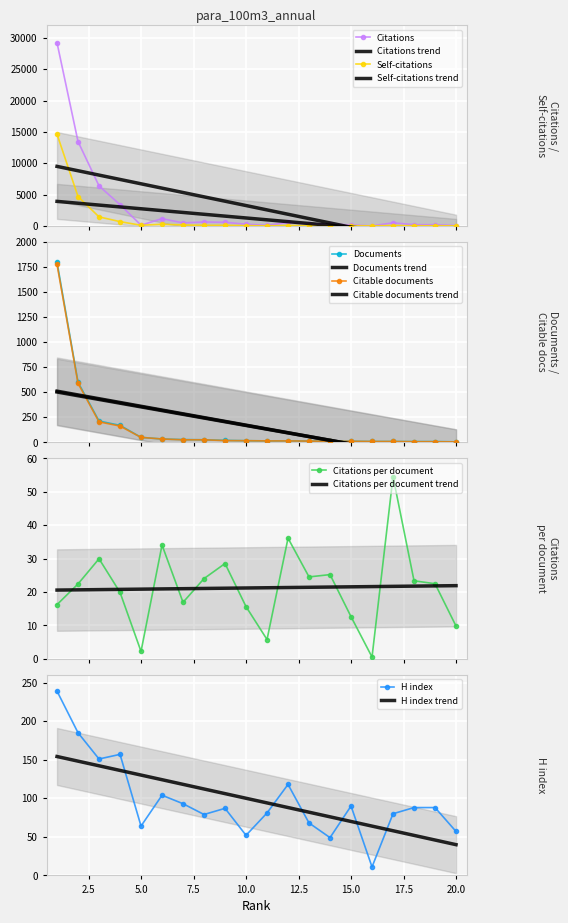

How many data points in Citable documents are less than 17?

10